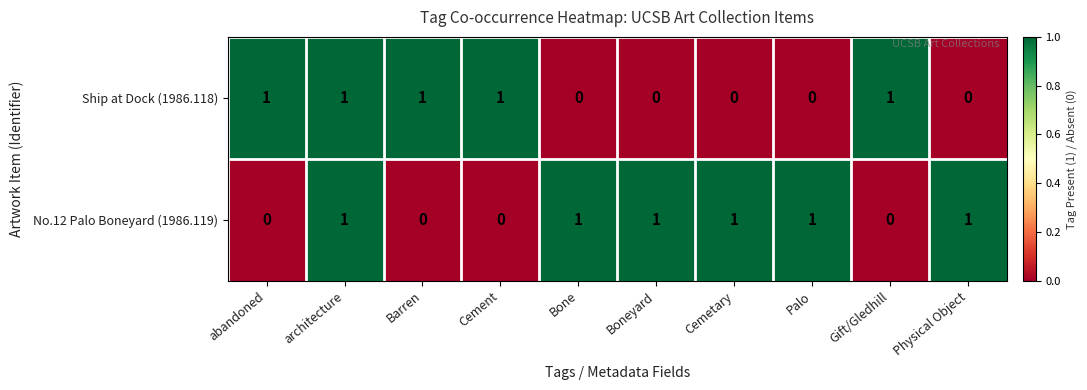

How many Ship at Dock (1986.118) values are between 0 and 1?

10